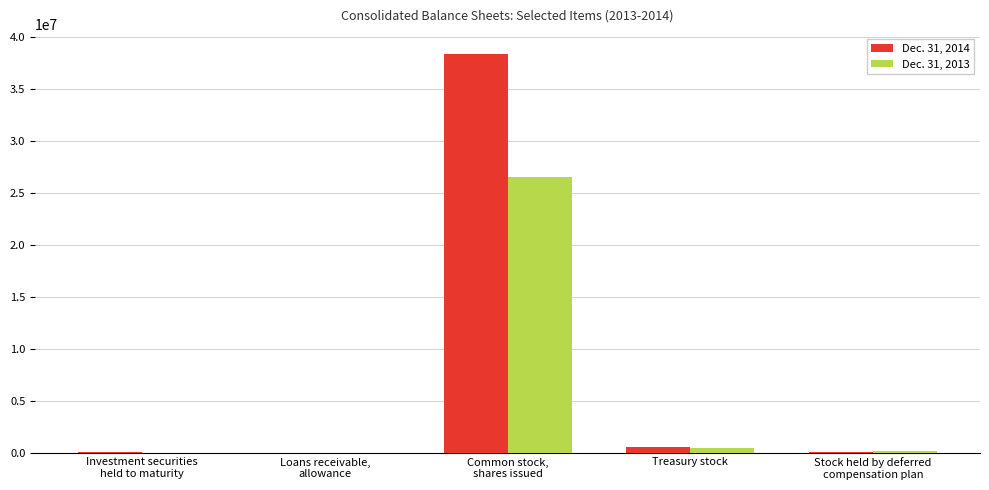

What is the greatest value displayed?

38344348